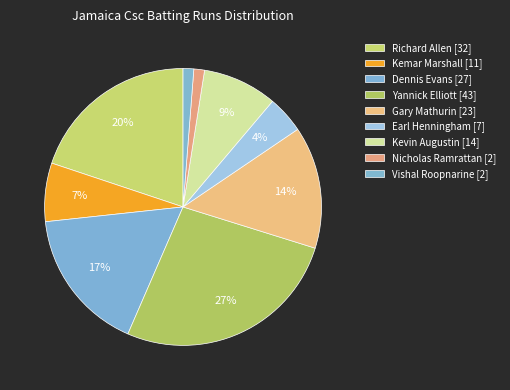

What is the ratio of the value at Kemar Marshall to the value at Vishal Roopnarine?

5.5